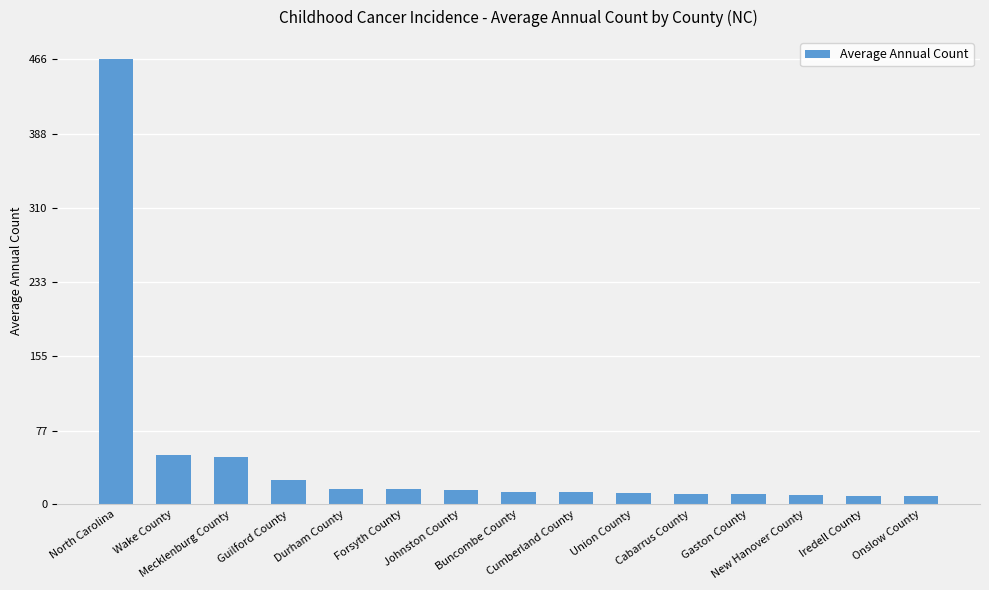

Approximately how many times larger is the value at Gaston County compared to Iredell County?

1.2